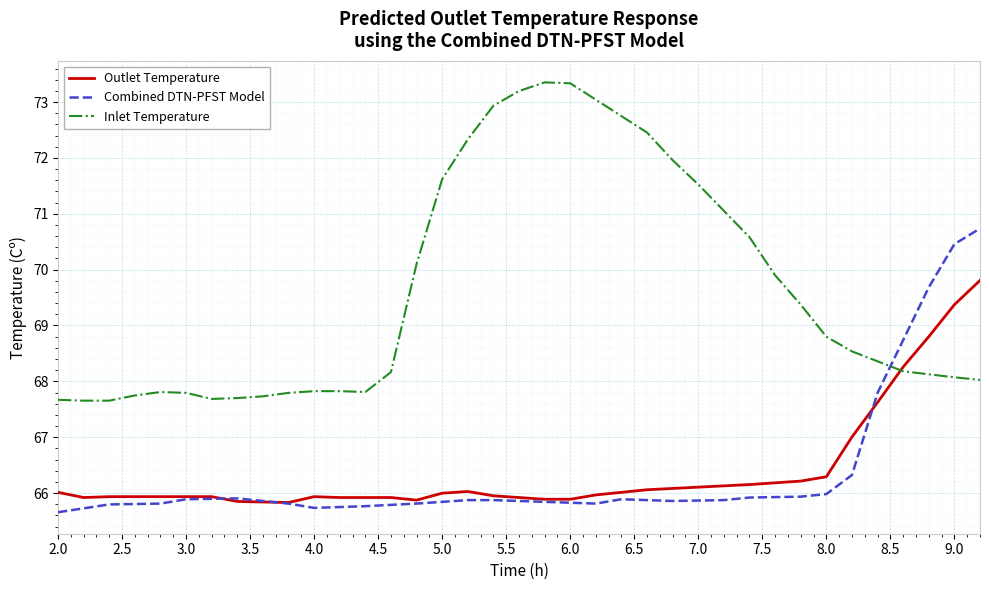

Which series has the largest total across all categories?

Inlet Temperature